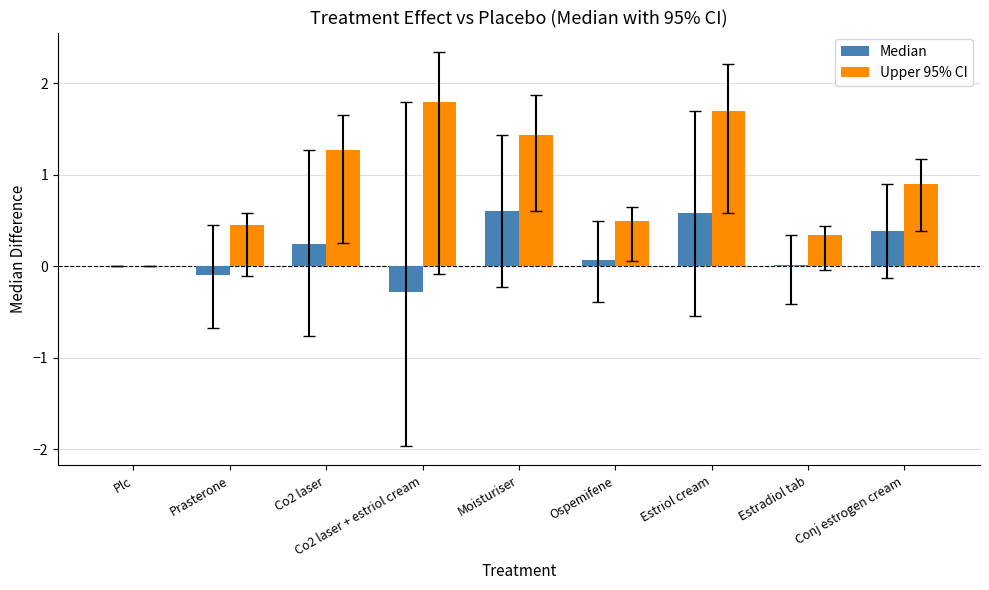

How many data points in Upper 95% CI are above 0?

8